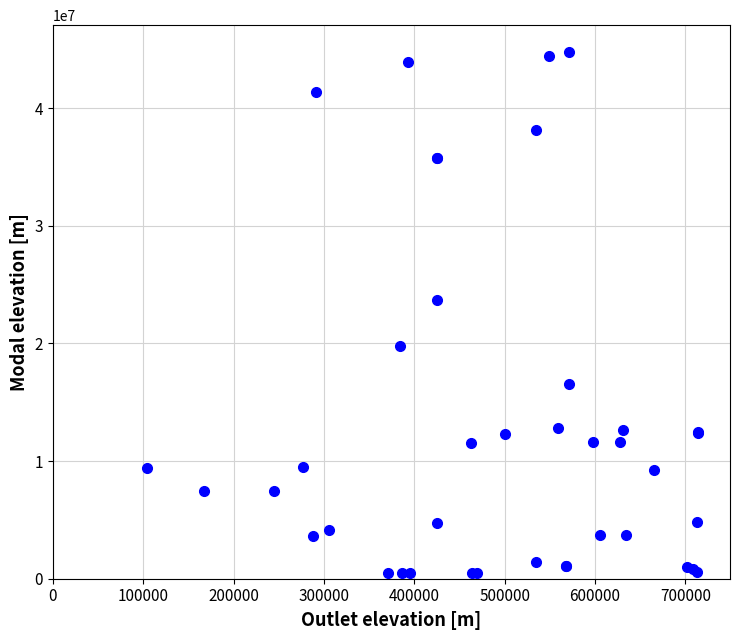

What Y value in the scatter plot is closest to 22642446?

23705211